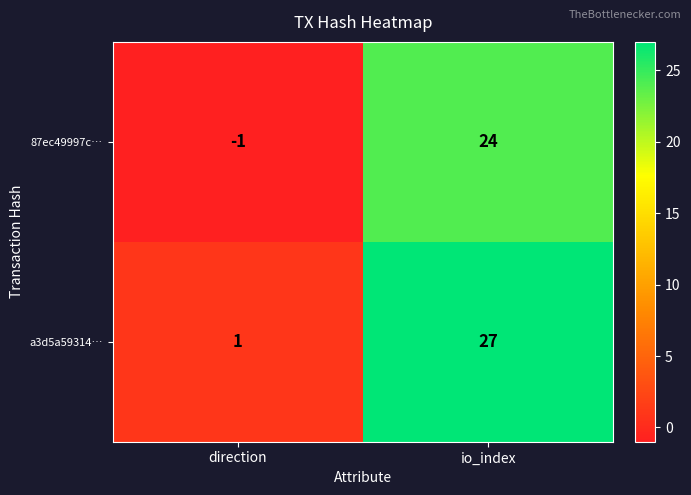

True or false: 87ec49997c… has a value of 24 at io_index.

True